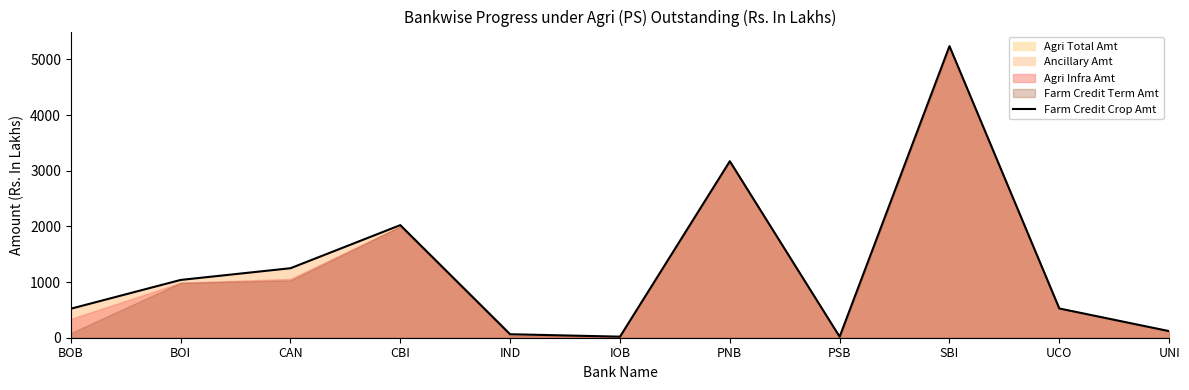

What position from the right is UNI?

1